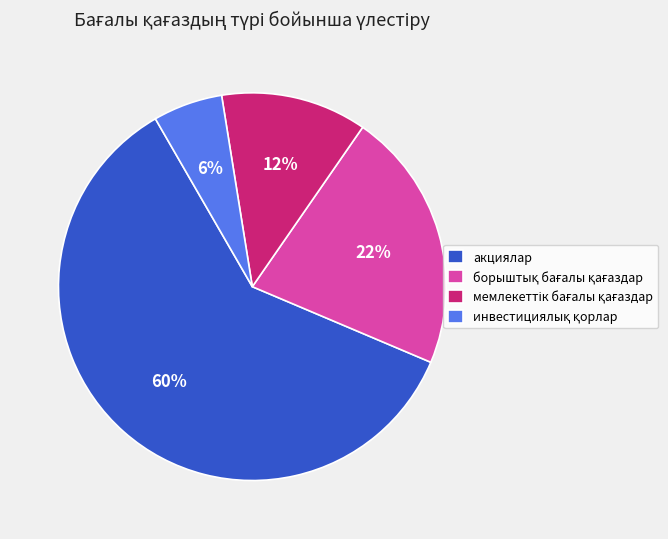

To the nearest percent, what is the average slice percentage?

25%